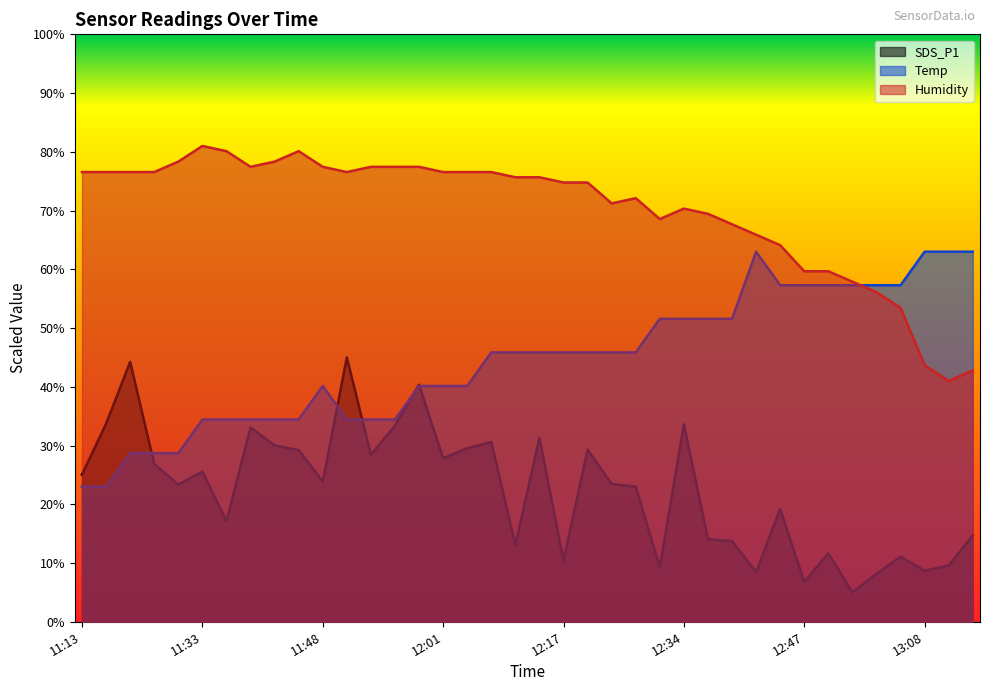

The value of SDS_P1 at 12:49 is 3.6. True or false?

False